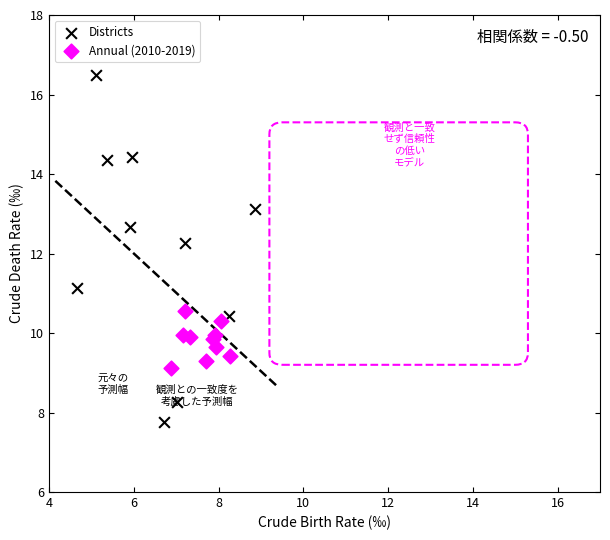

Which series has the widest spread of Y values?

Districts